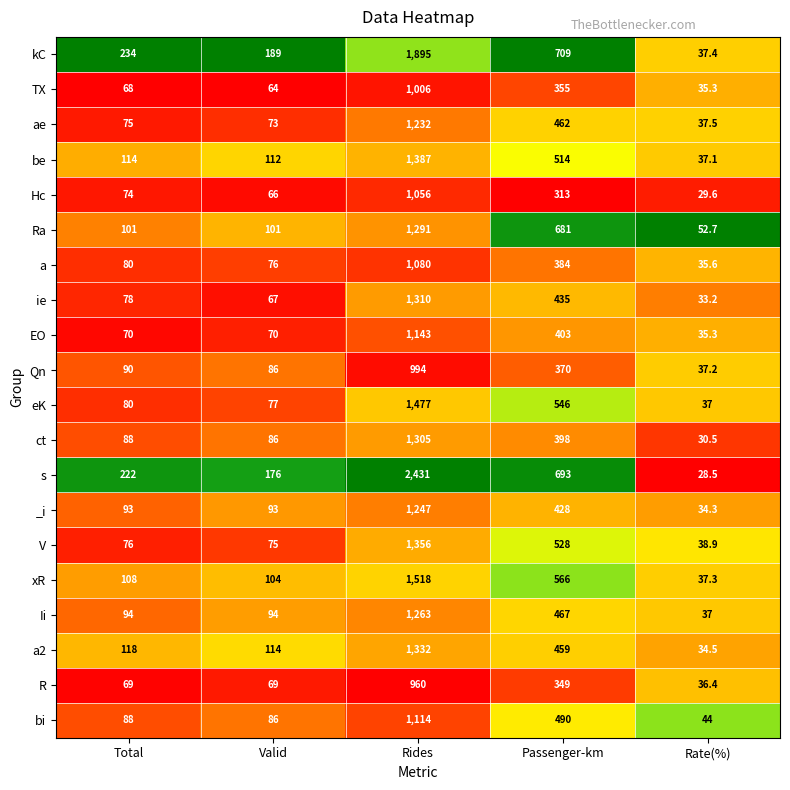

Count the number of categories in the chart.

5